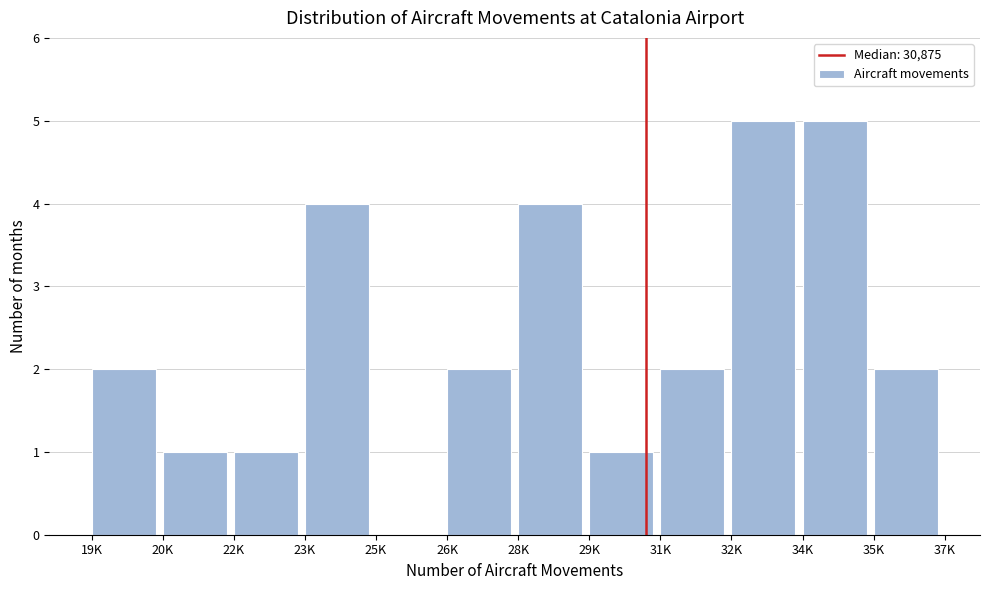

Reading right to left, extract all data points from this chart.

35K=2	34K=5	32K=5	31K=2	29K=1	28K=4	26K=2	25K=0	23K=4	22K=1	20K=1	19K=2